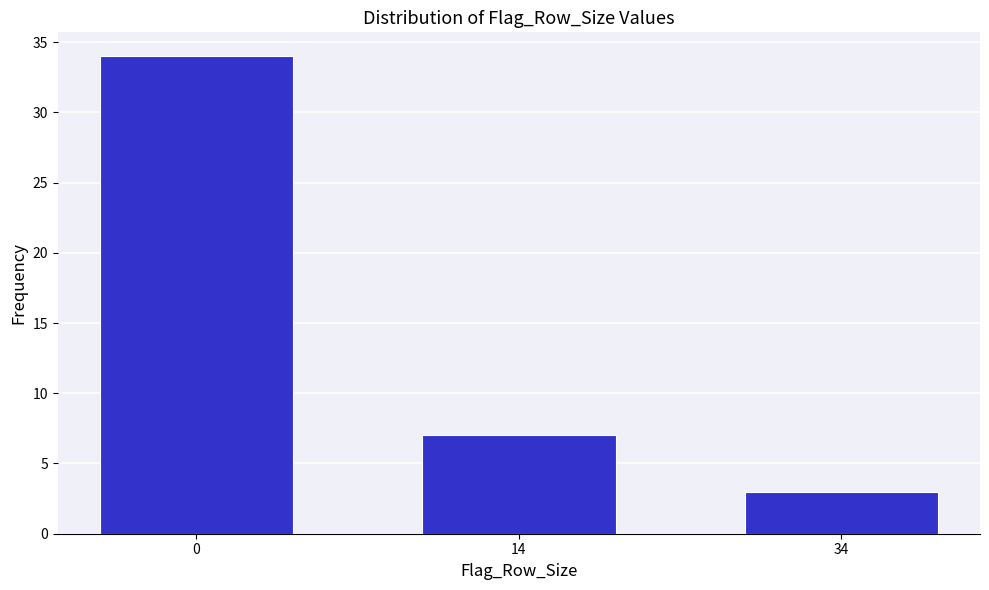

Reading left to right, what are all the values shown in this chart?

34	7	3